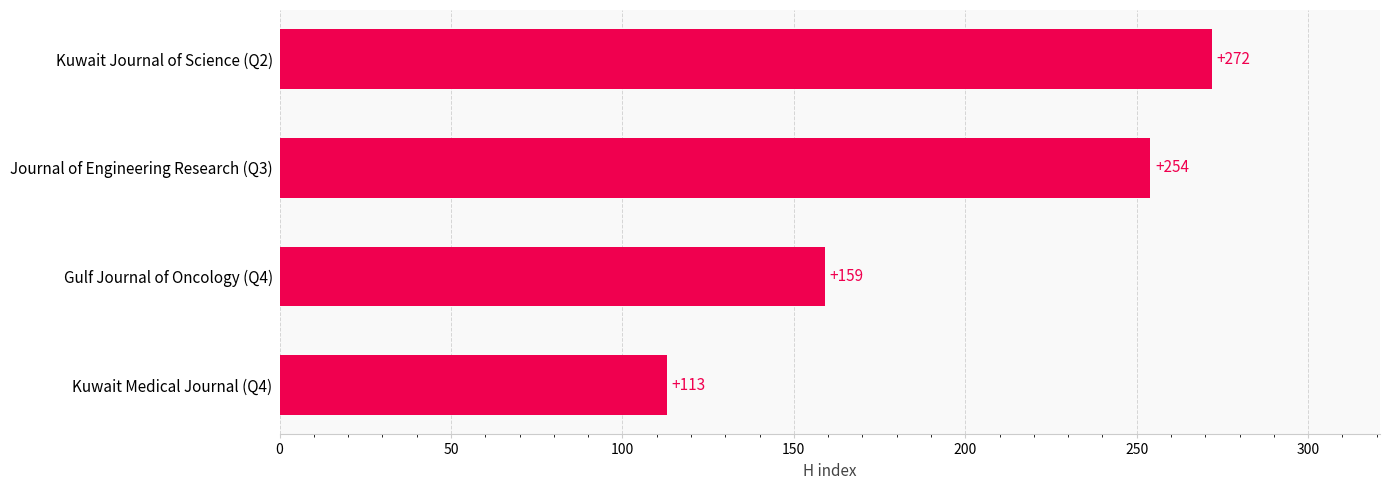

The chart shows a value of 254 at Journal of Engineering Research (Q3). True or false?

True